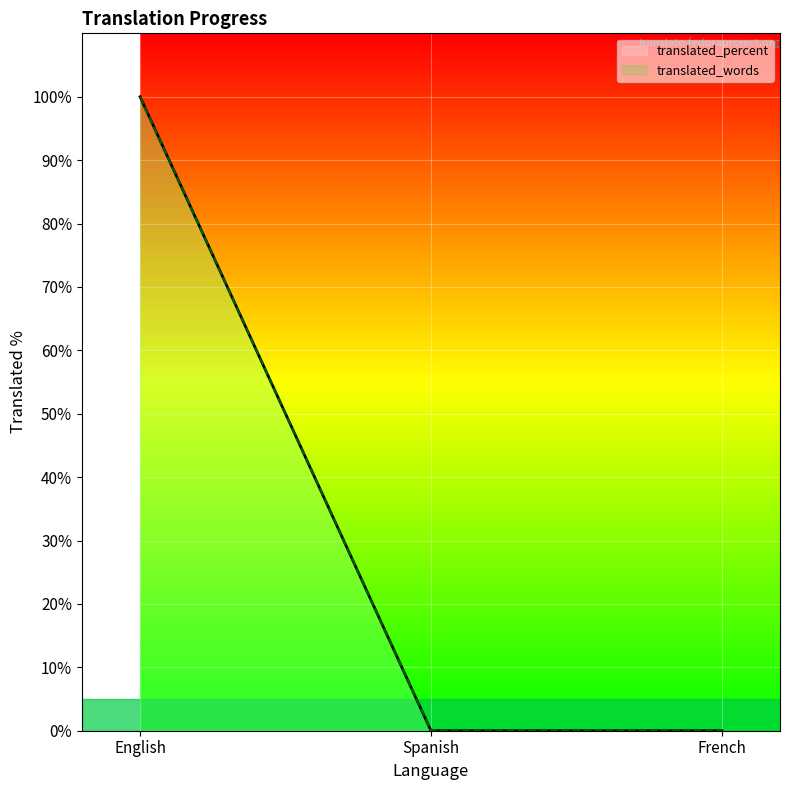

How many data points does each series have?

3